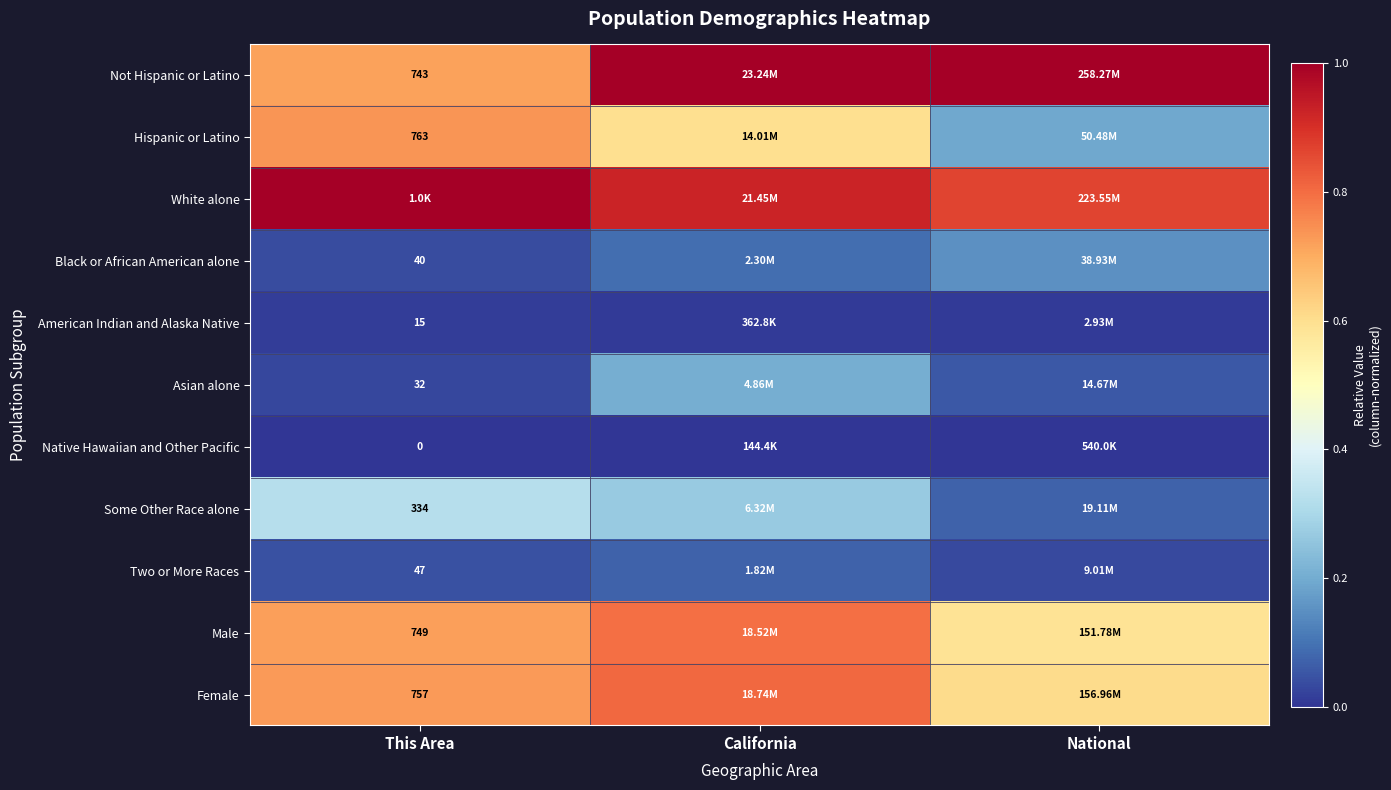

What value does the Not Hispanic or Latino series have at National?

1.0